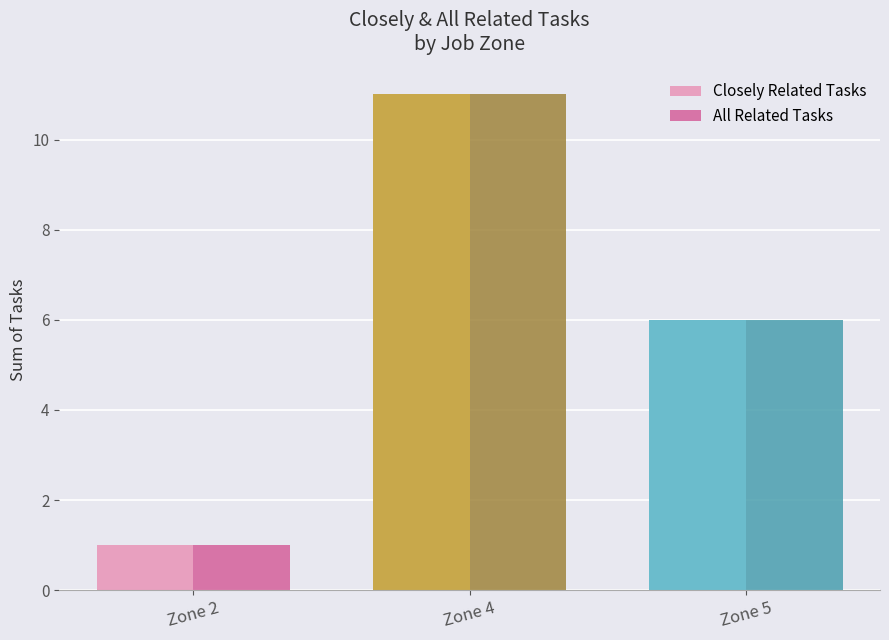

What are all the series names shown in the legend?

Closely Related Tasks, All Related Tasks